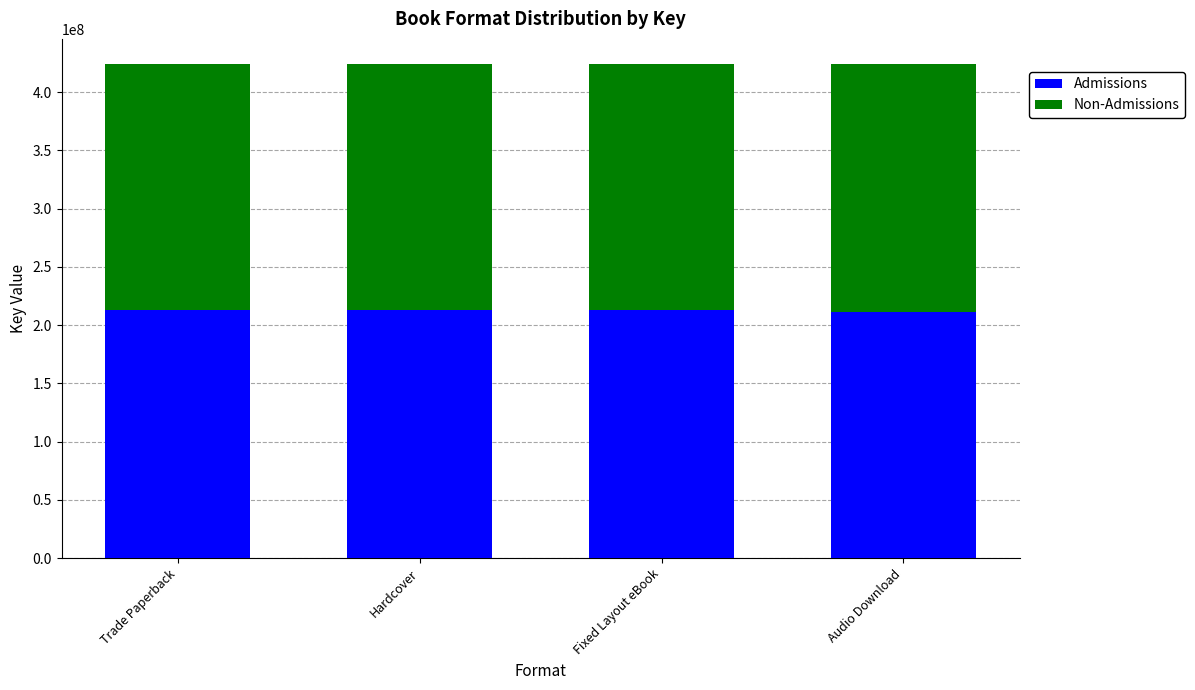

What is the total value across all series at Hardcover?

424583310